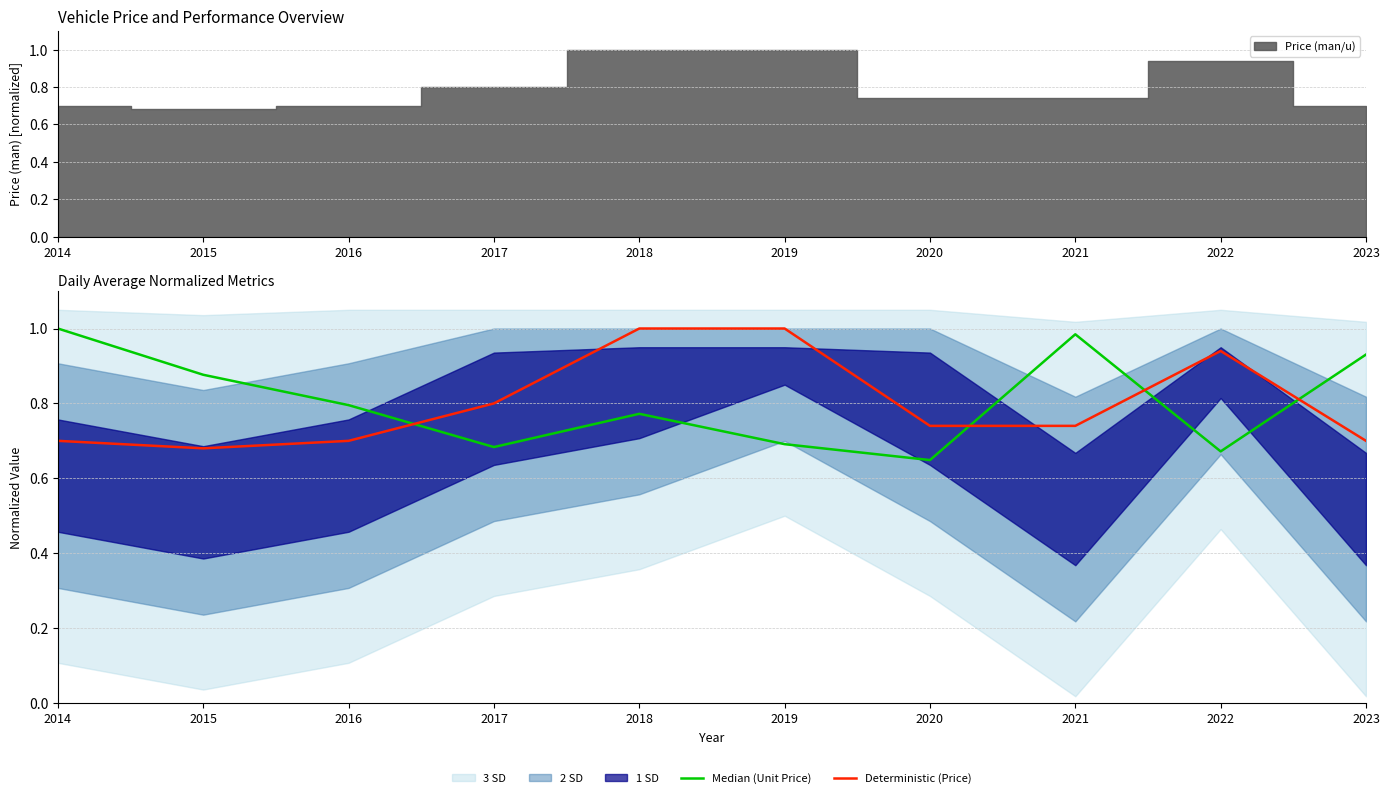

What is the sum of the Deterministic (Price) values at 2021 and 2014?

1.4